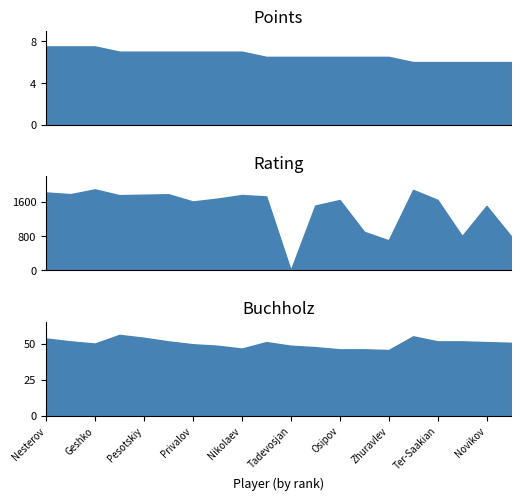

What is the maximum value shown in the chart?

1894.0